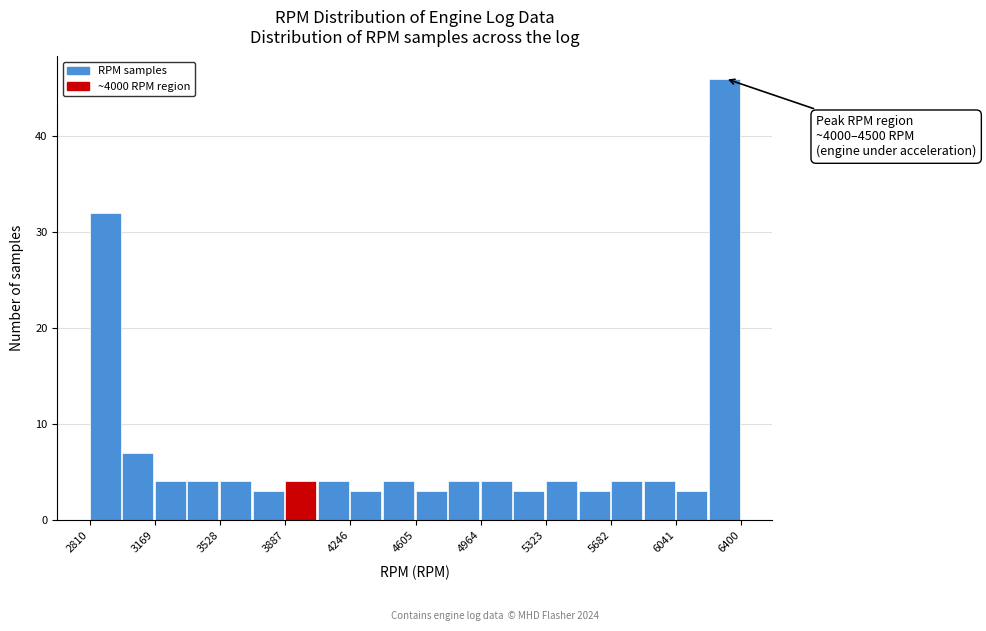

Read against the x-axis, roughly where is the centre of the tallest bar?

6300